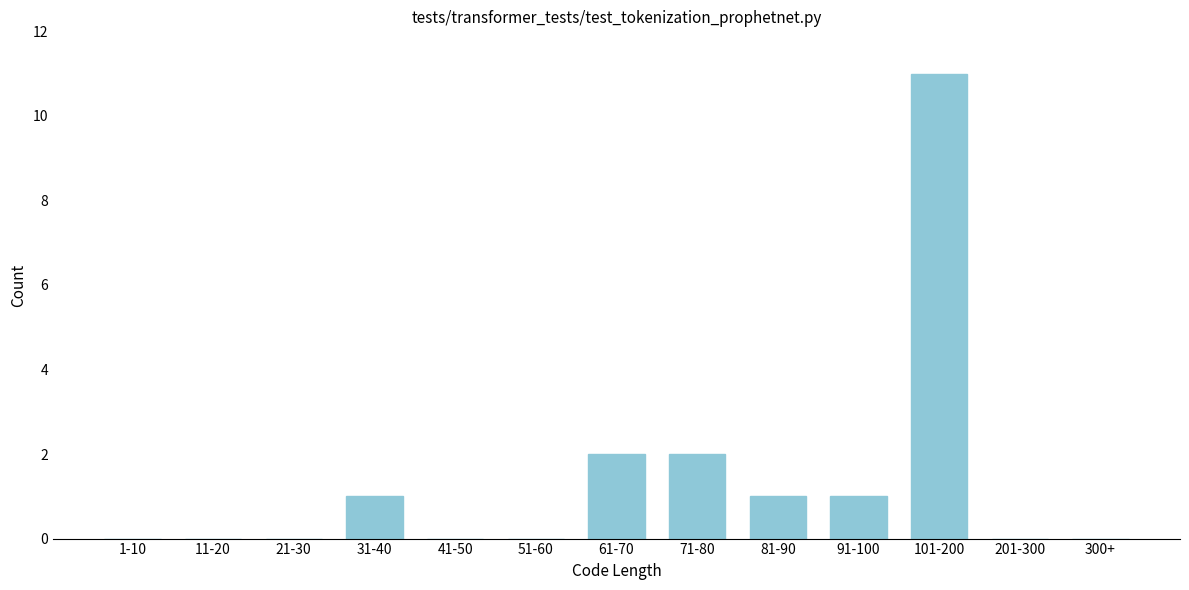

Reading left to right, what are all the values shown in this chart?

1-10=0	11-20=0	21-30=0	31-40=1	41-50=0	51-60=0	61-70=2	71-80=2	81-90=1	91-100=1	101-200=11	201-300=0	300+=0